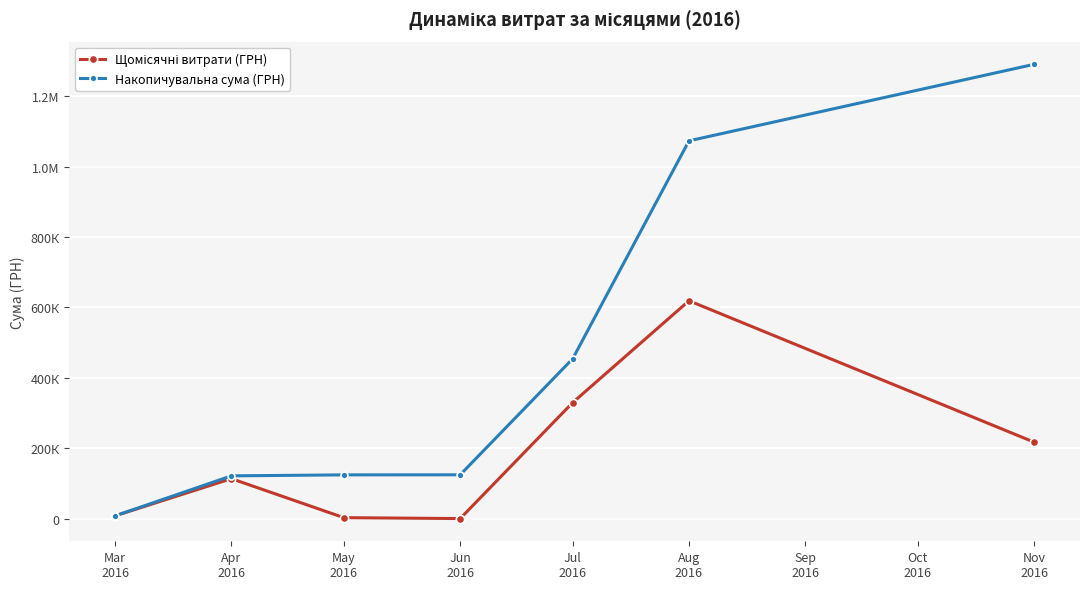

How many interior local valleys does the Щомісячні витрати (ГРН) series have?

1